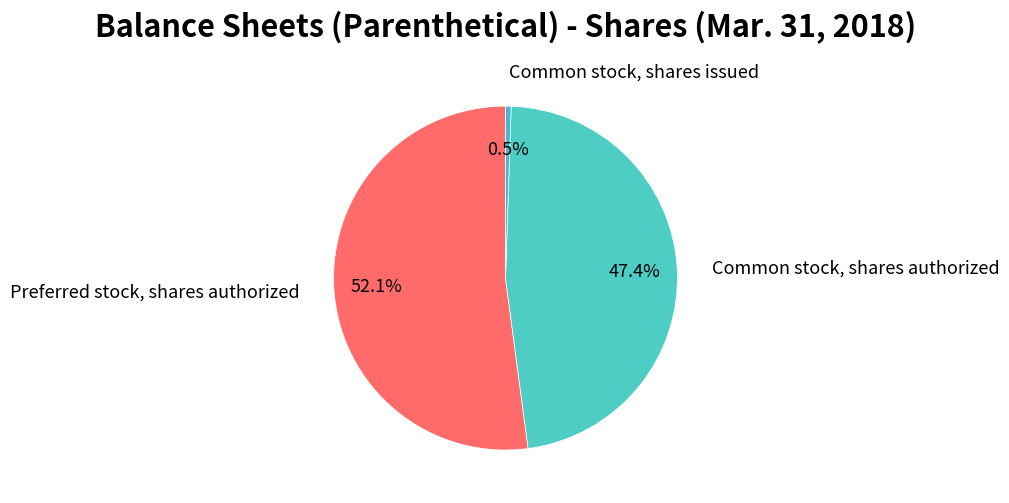

What is the total percentage of Common stock, shares authorized and Preferred stock, shares authorized?

99.5%